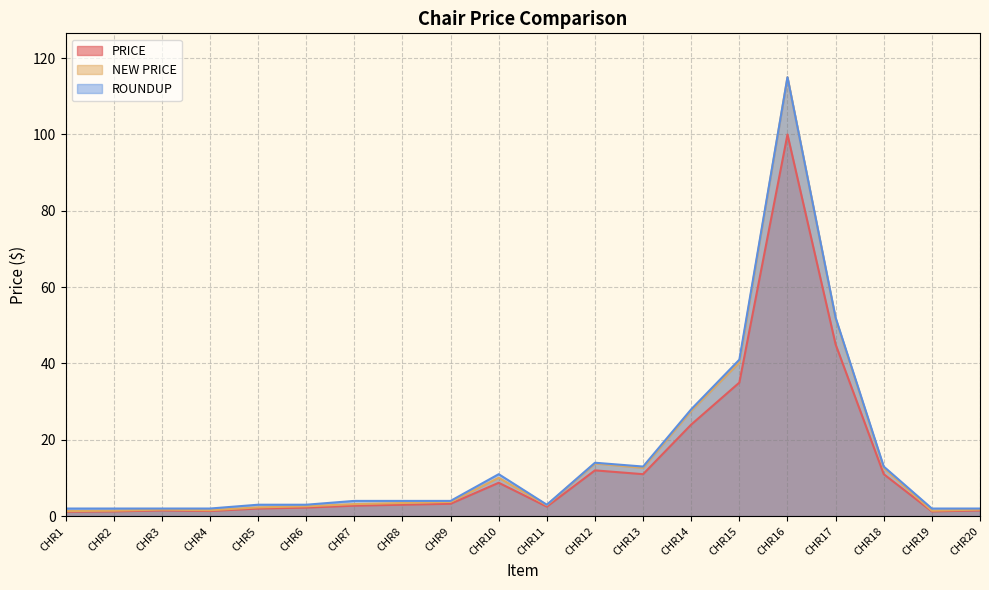

At CHR16, list the series in order from smallest to largest.

PRICE, NEW PRICE, ROUNDUP